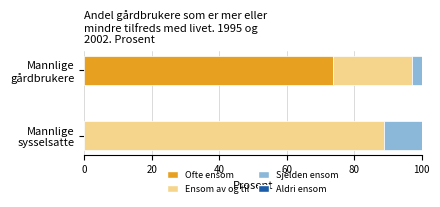

What is the sum of all Ofte ensom values?

73.6